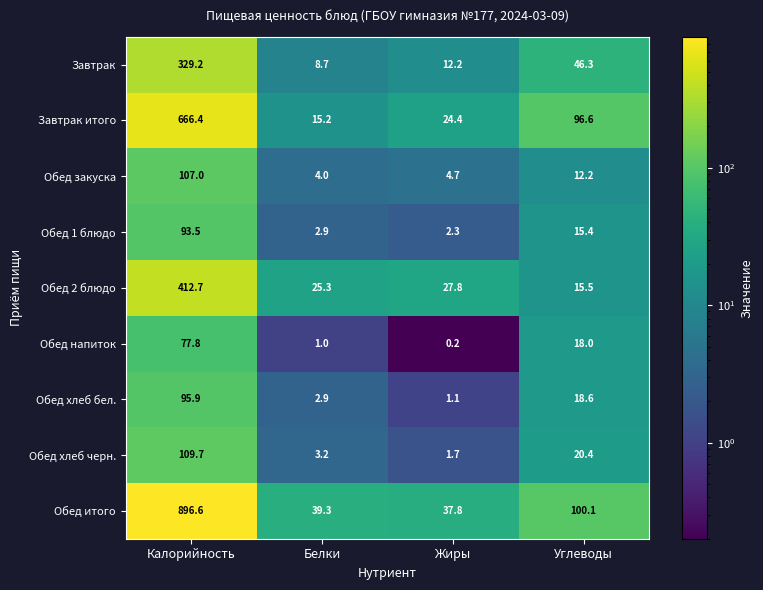

Rank the categories by Обед закуска value from highest to lowest.

Калорийность, Углеводы, Жиры, Белки